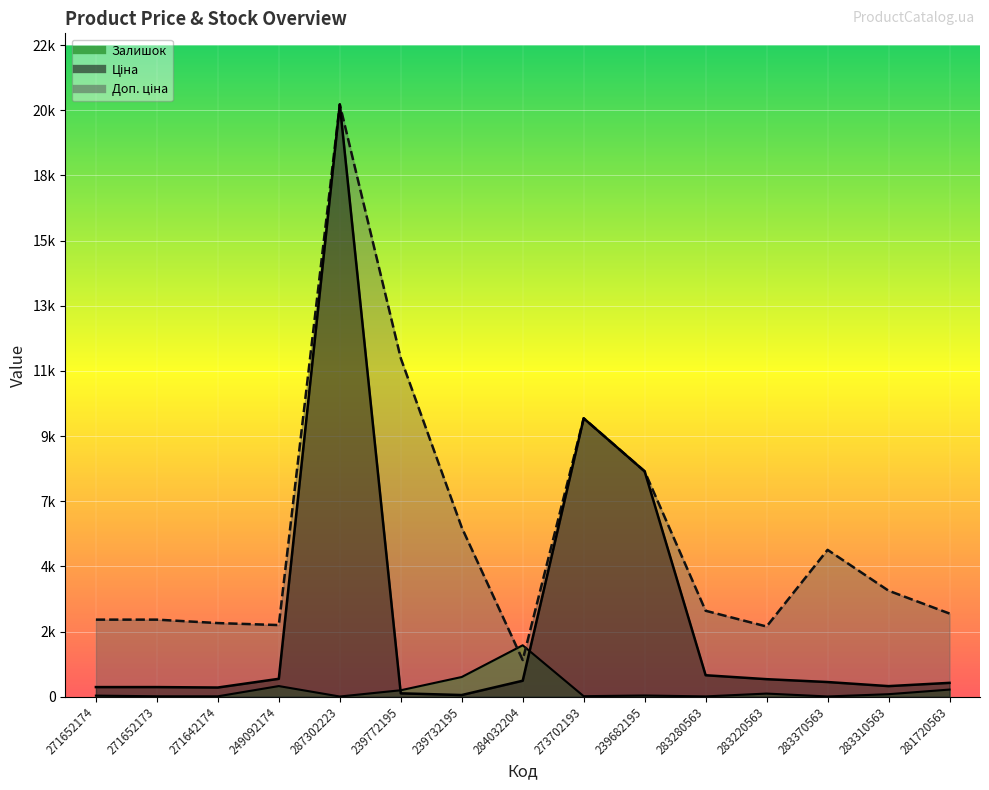

Is the value of Ціна at 271652173 greater than the value of Доп. ціна at 283370563?

No